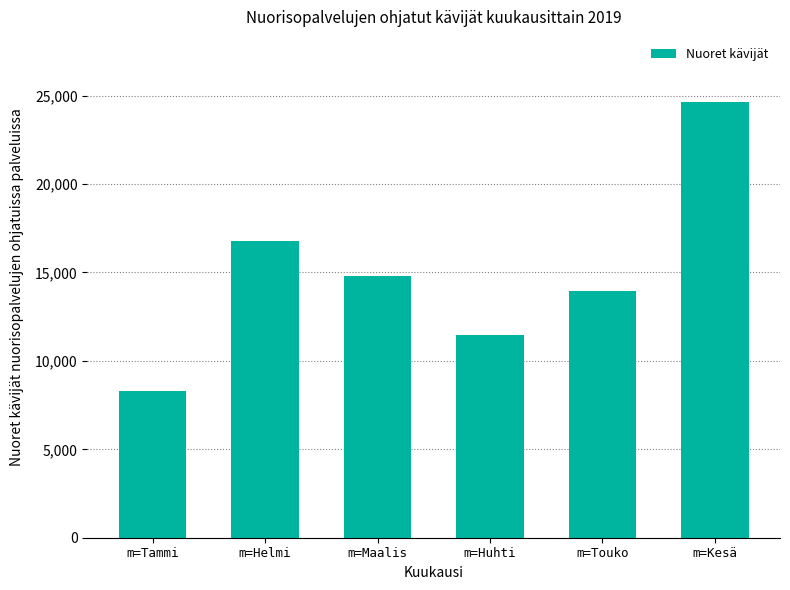

Are the bars horizontal?

No